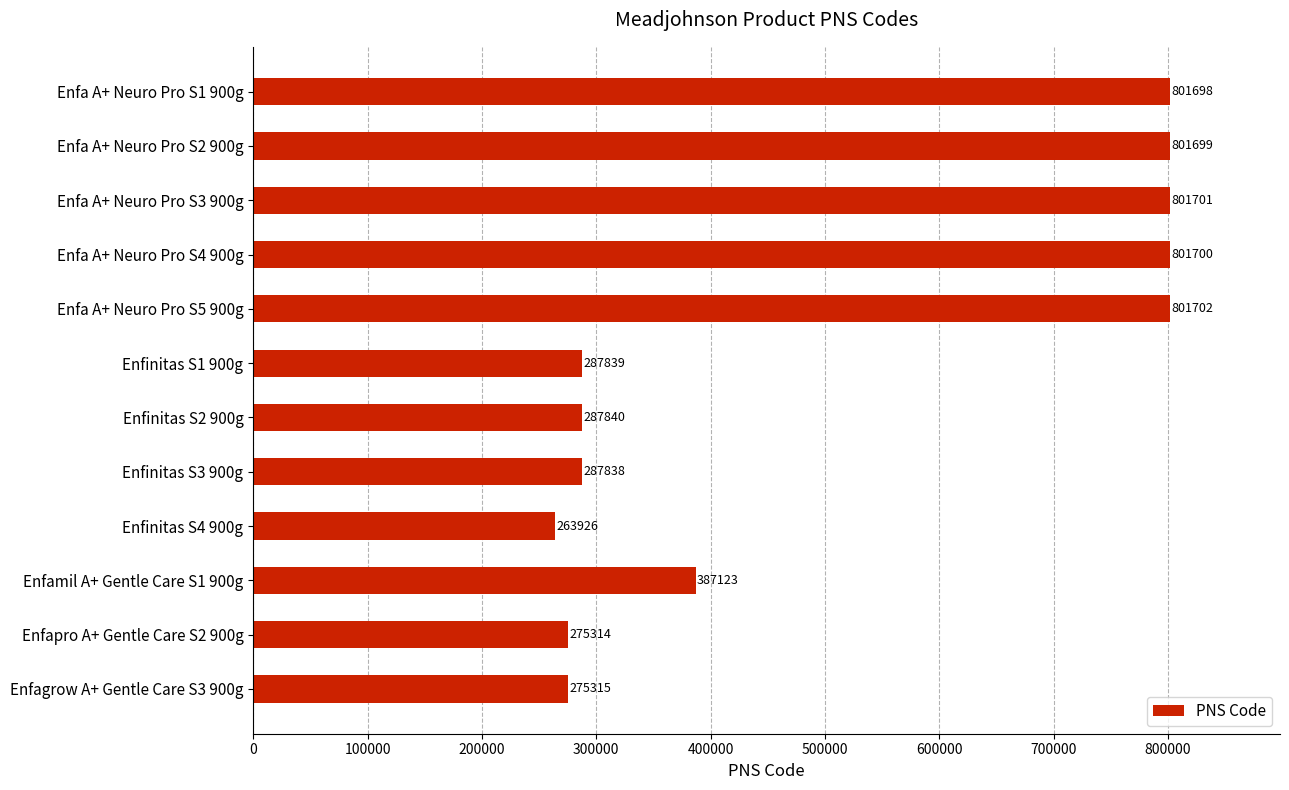

What position from the top is Enfa A+ Neuro Pro S2 900g?

2